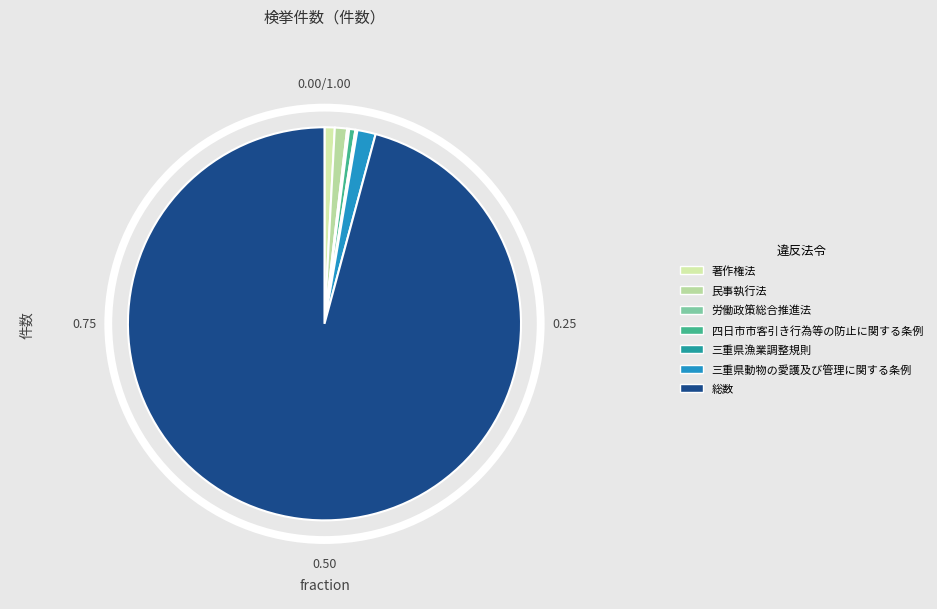

Which category has the biggest portion of the pie?

総数